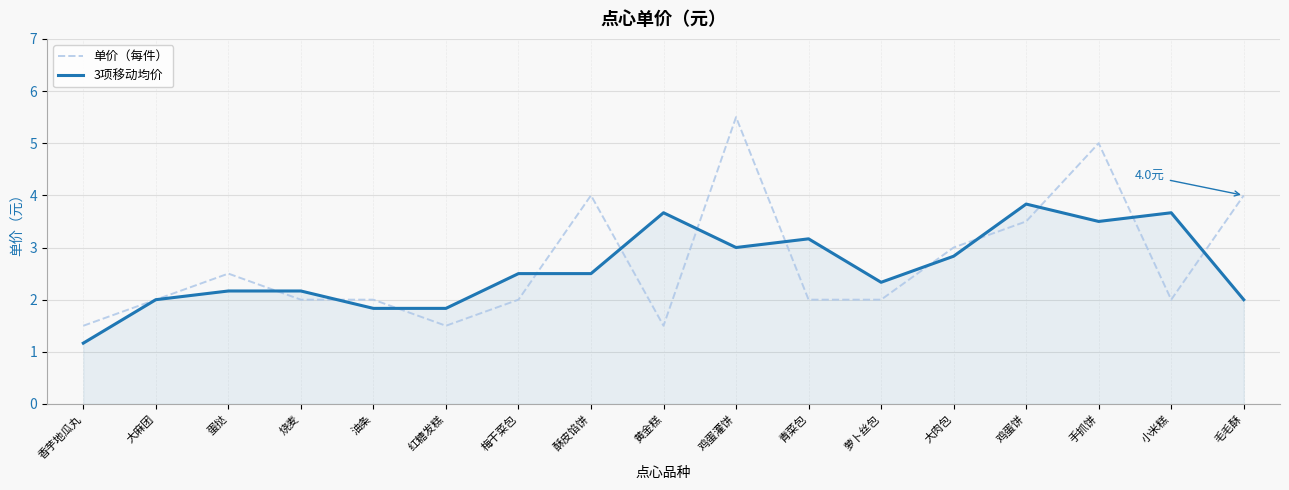

Which series has the widest spread of values?

单价（每件）